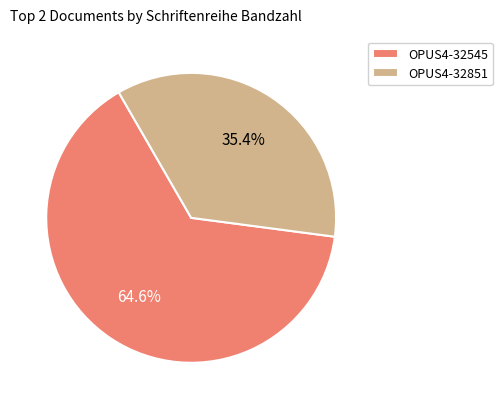

How many slices are in this pie chart?

2